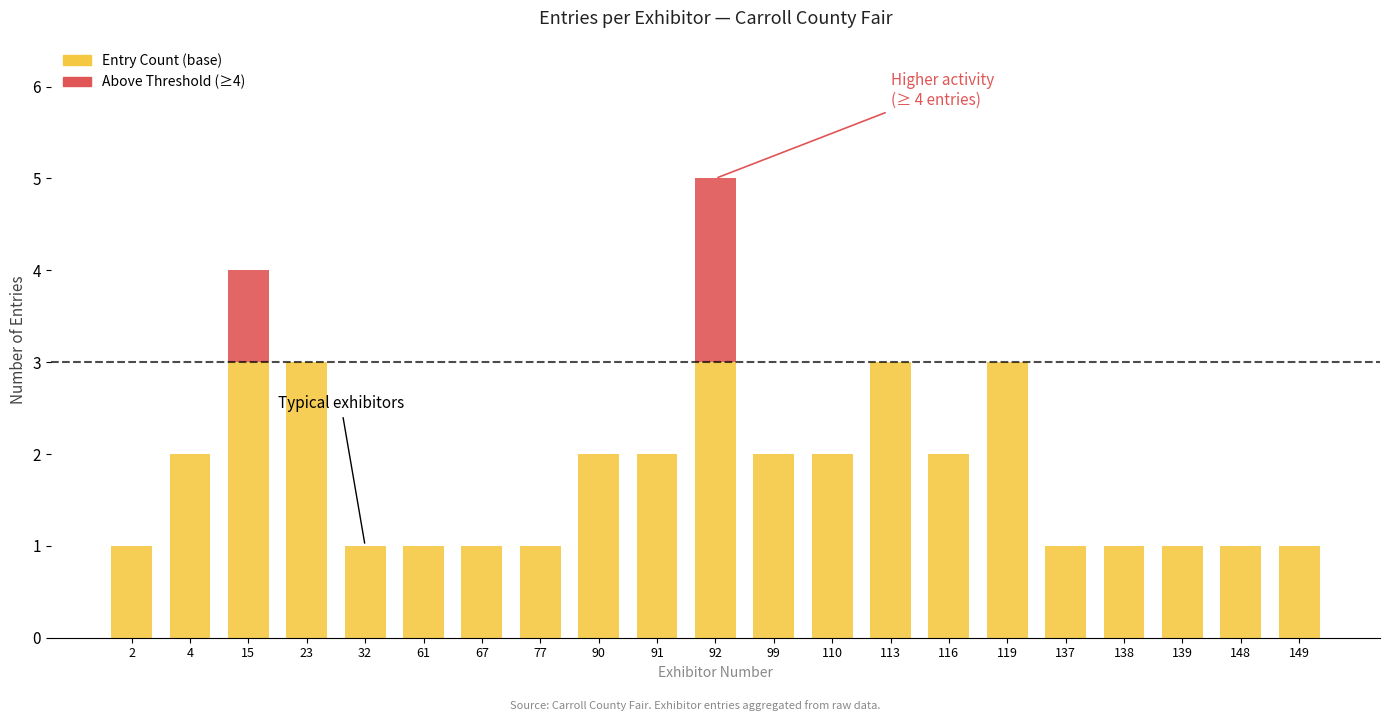

How many series are shown in this chart?

2